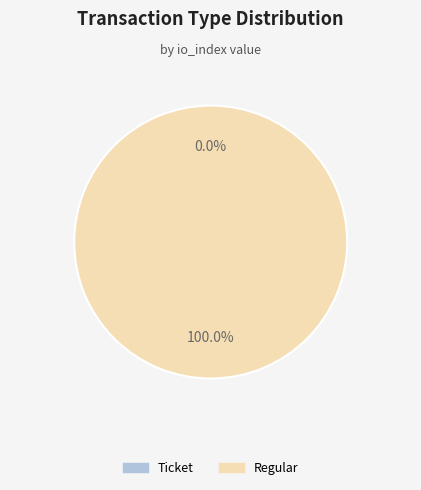

To the nearest percent, what portion does Regular represent?

100%